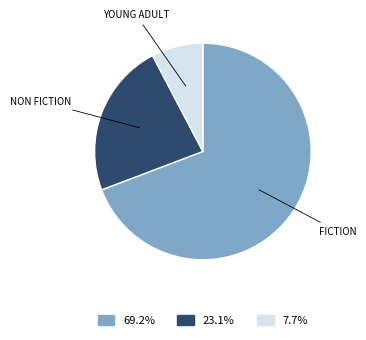

How many slices are in this pie chart?

3